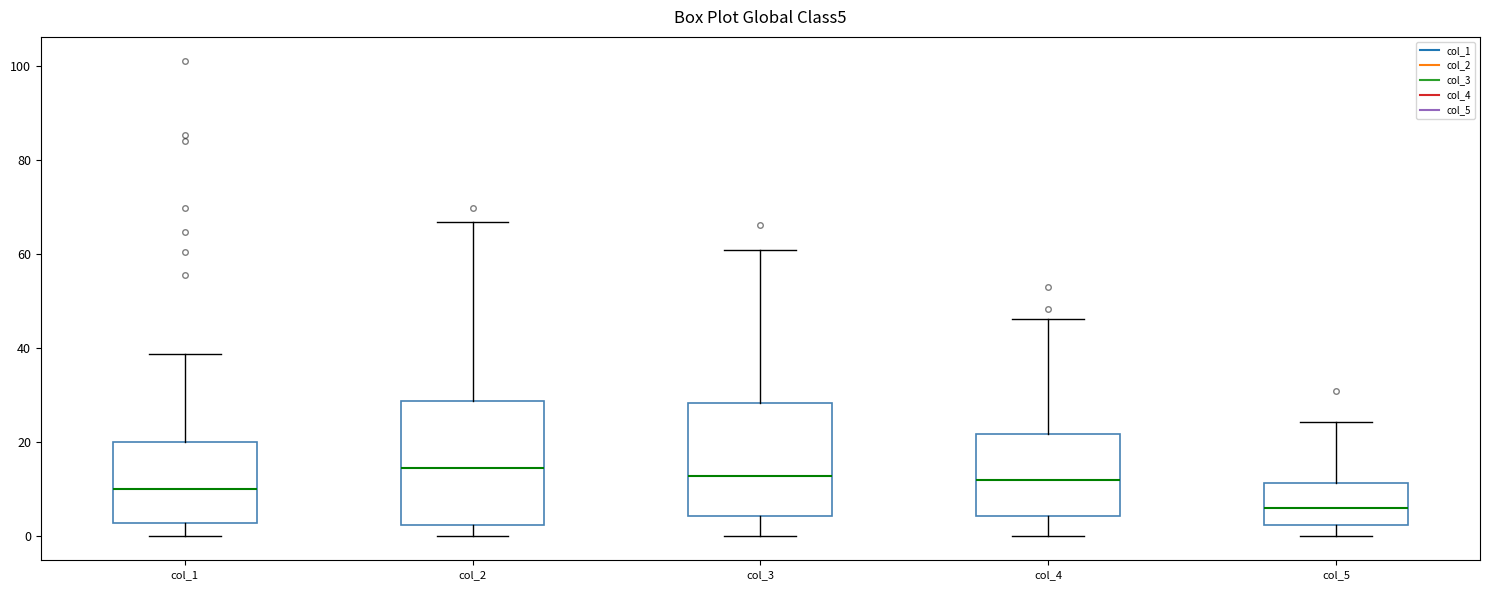

Reading left to right, read every box against the y-axis: the position of its median line, the range the box covers, and the ends of its whiskers. The values are not printed on the chart, so give them approximately, as read against the axis.

col_1: median 10, box 2 to 20, whiskers 0 to 38
col_2: median 14, box 2 to 28, whiskers 0 to 66
col_3: median 12, box 4 to 28, whiskers 0 to 60
col_4: median 12, box 4 to 22, whiskers 0 to 46
col_5: median 6, box 2 to 12, whiskers 0 to 24